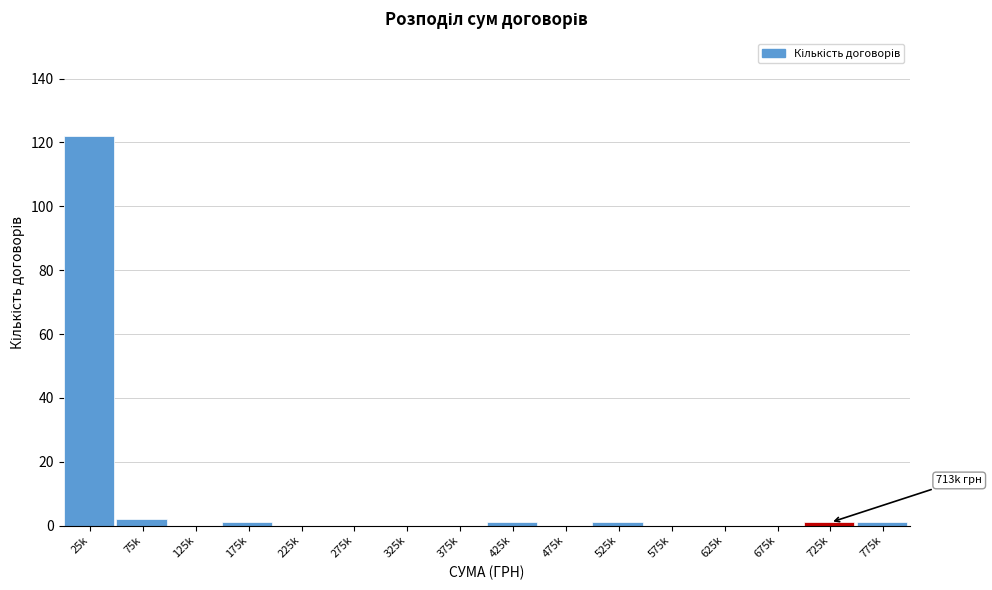

Reading left to right, transcribe all the data shown in this chart.

25k=122	75k=2	125k=0	175k=1	225k=0	275k=0	325k=0	375k=0	425k=1	475k=0	525k=1	575k=0	625k=0	675k=0	725k=1	775k=1